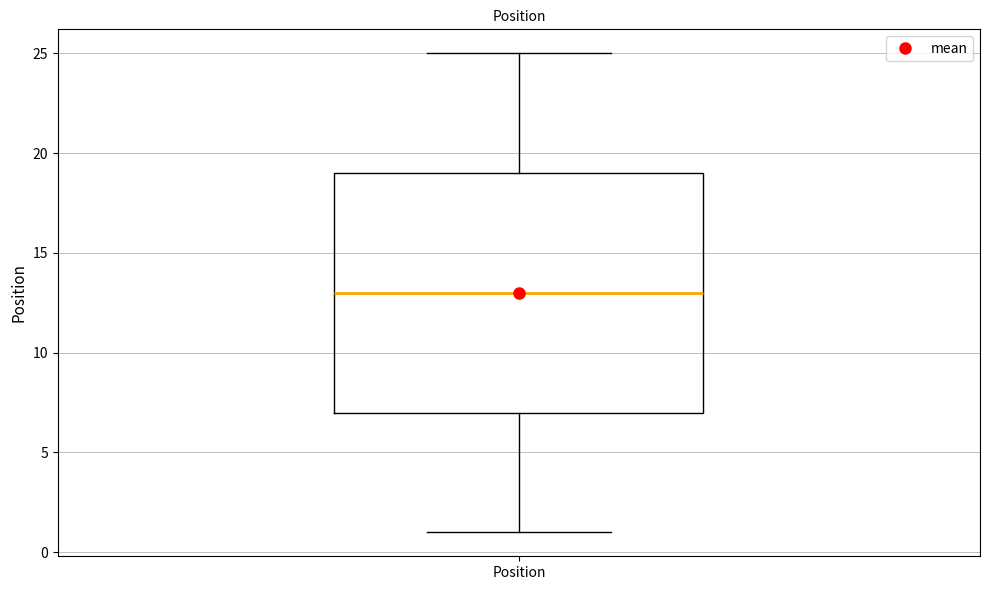

Read this box plot against the y-axis: the position of the median line, the range covered by the box, and the ends of both whiskers. The values are not printed on the chart, so give them approximately, as read against the axis.

median 13, box 7 to 19, whiskers 1 to 25